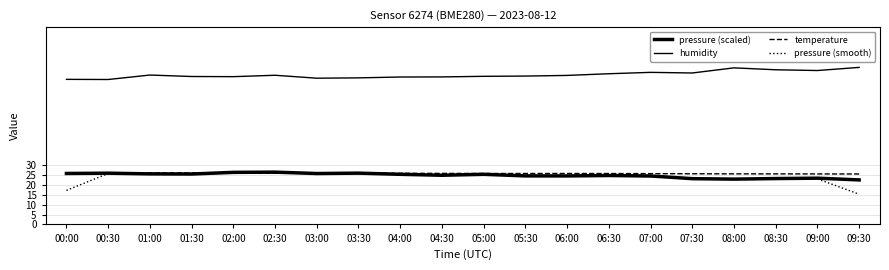

What is the label of the 3rd point from the right?

08:30